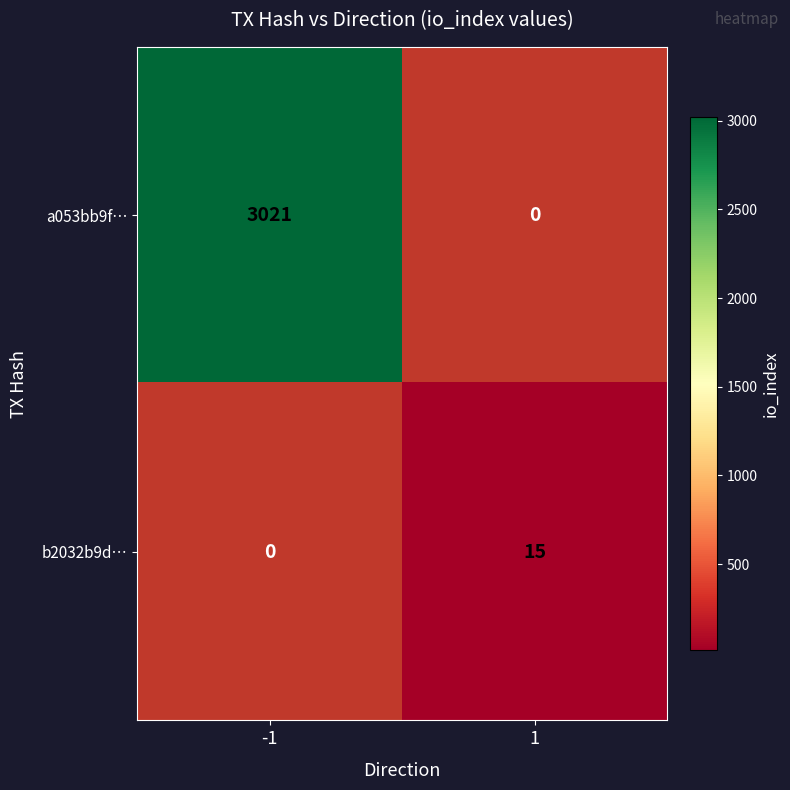

True or false: a053bb9f… has a value of 3021 at -1.

True